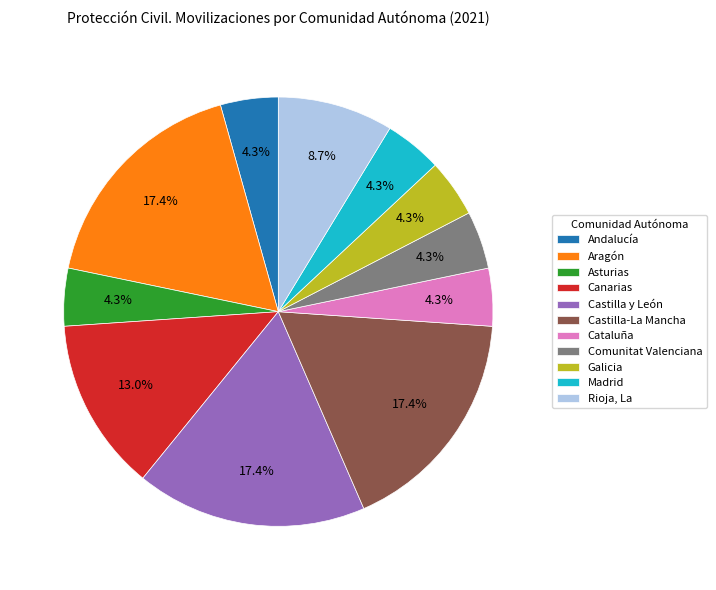

Does any single category account for the majority?

No